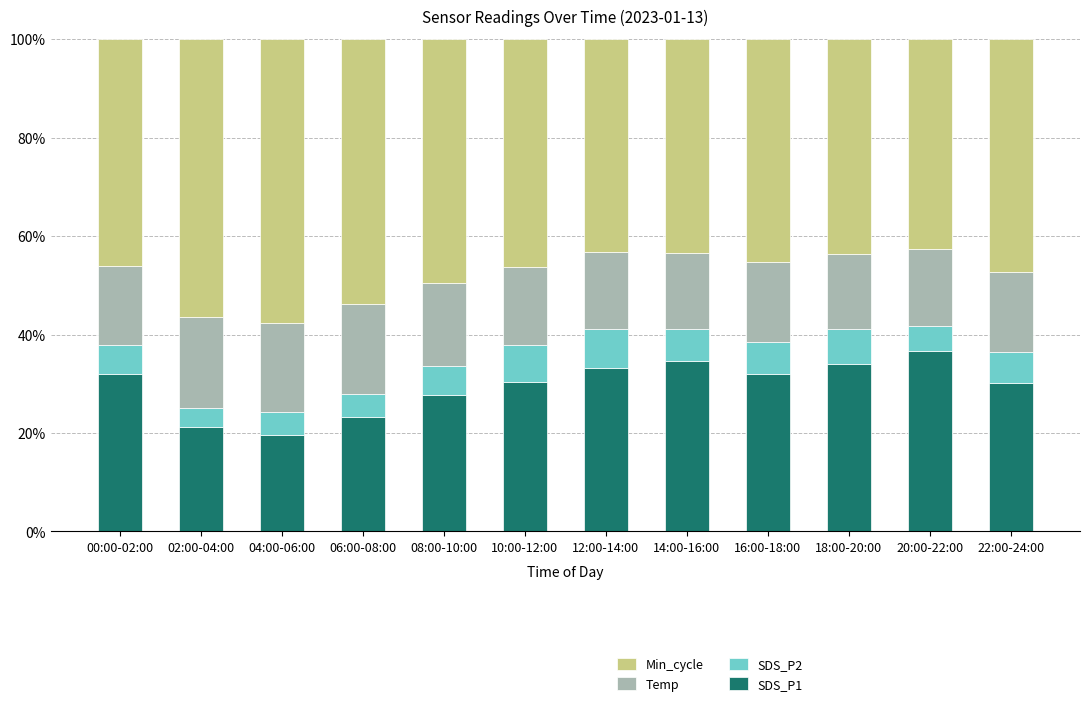

True or false: SDS_P1 has a value of 51.7 at 12:00-14:00.

False